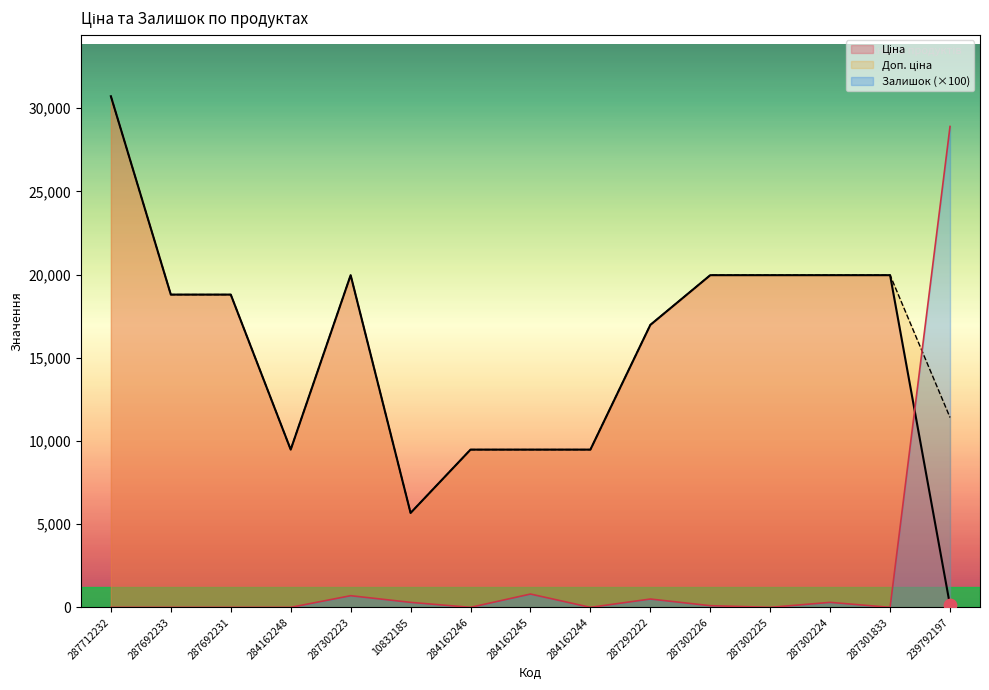

At which category is the sum across all series the highest?

287712232